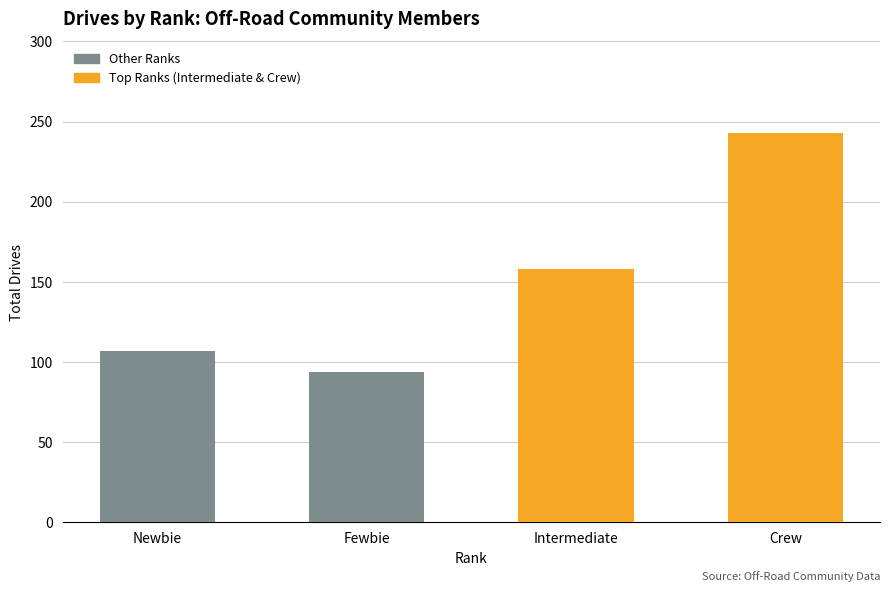

Rank the categories by value from highest to lowest.

Crew, Intermediate, Newbie, Fewbie